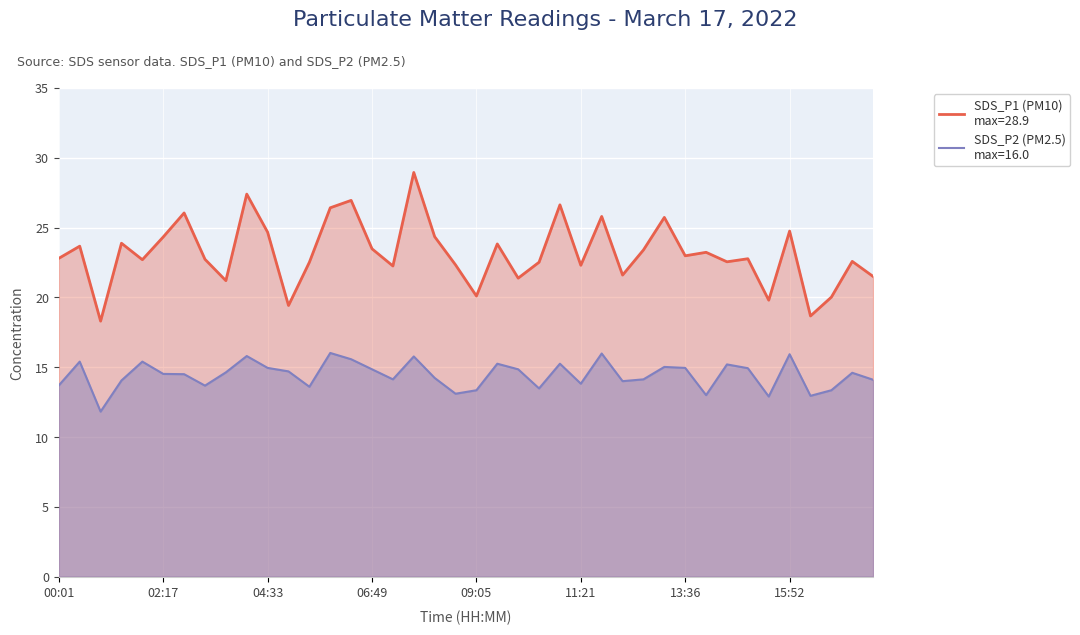

How many lines are shown in the chart?

2